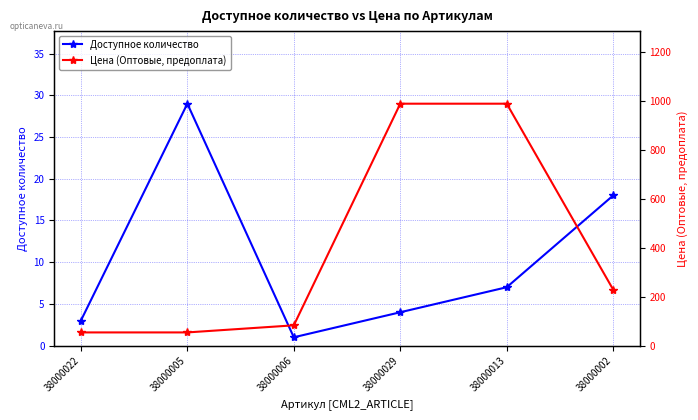

True or false: Цена (Оптовые, предоплата) and Доступное количество cross at least once.

False